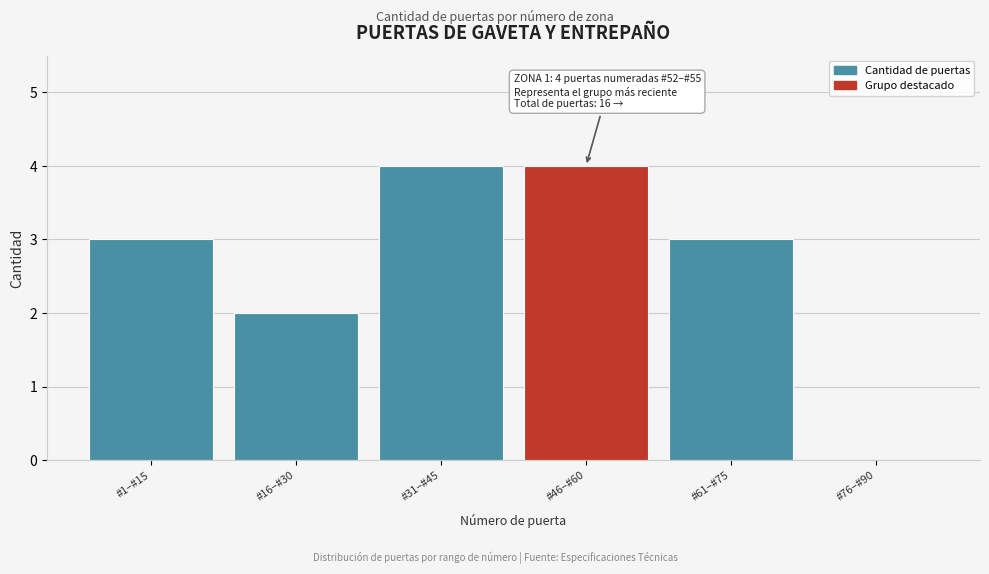

Reading left to right, list all the values displayed in this chart.

#1–#15=3	#16–#30=2	#31–#45=4	#46–#60=4	#61–#75=3	#76–#90=0